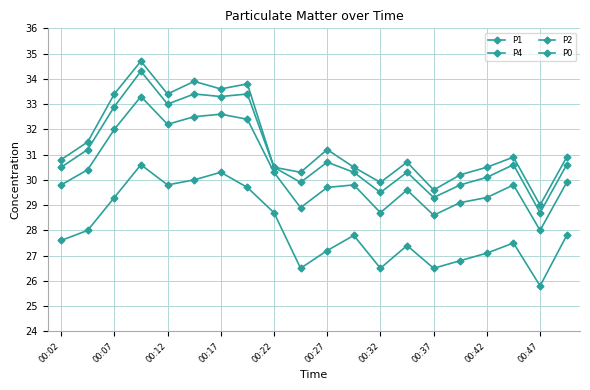

Does the chart have visible grid lines?

Yes